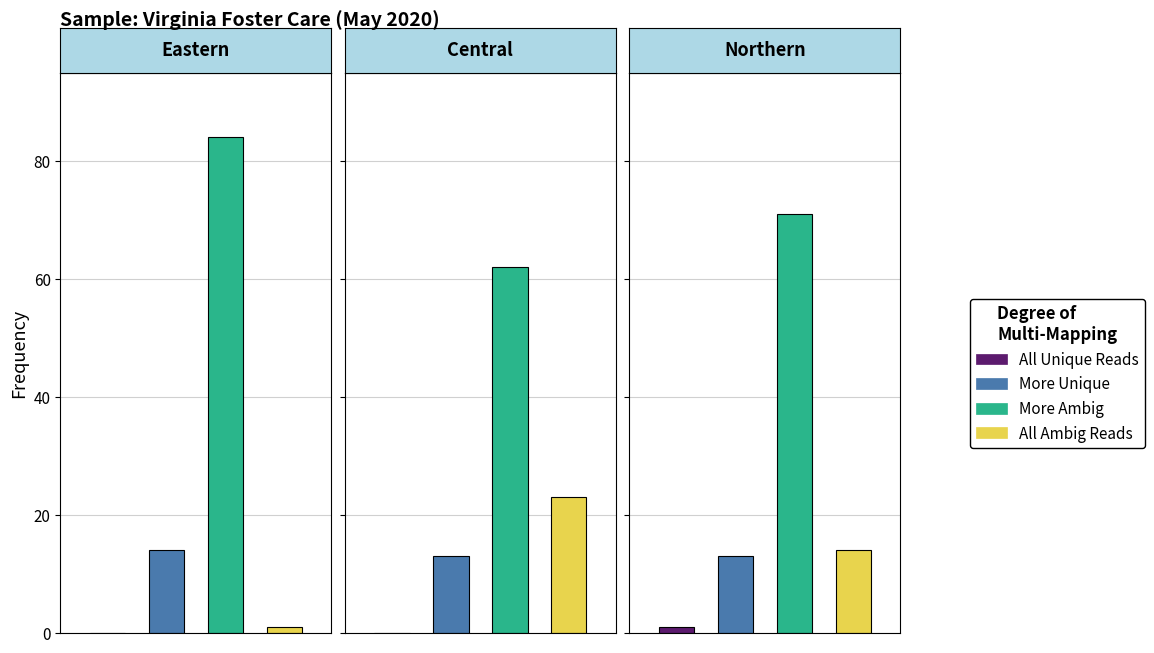

What are all the series names shown in the legend?

All Unique Reads, More Unique, More Ambig, All Ambig Reads